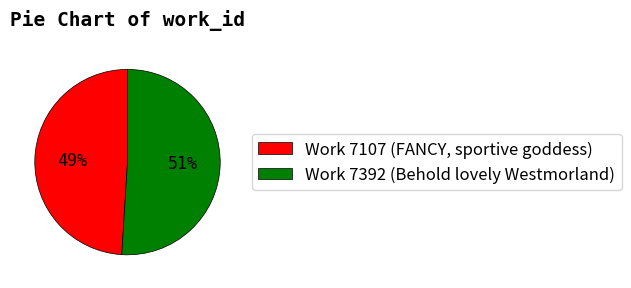

How many slices are in this pie chart?

2